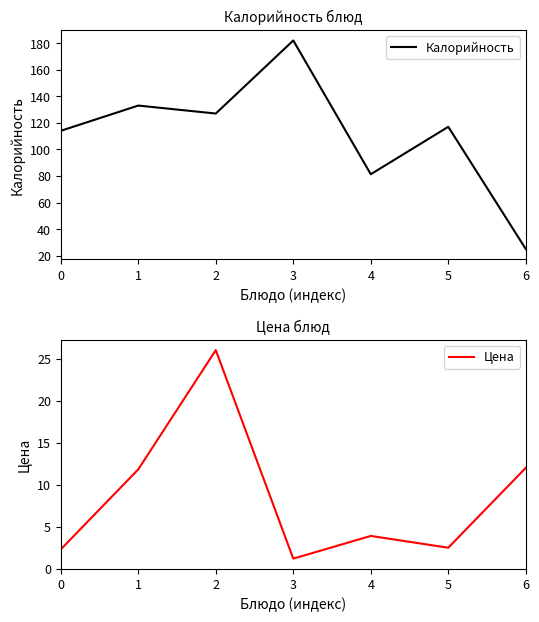

Which series has the largest range (max minus min)?

Калорийность